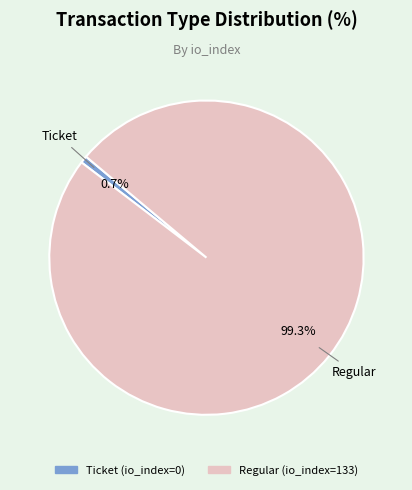

Which category has the biggest portion of the pie?

Regular